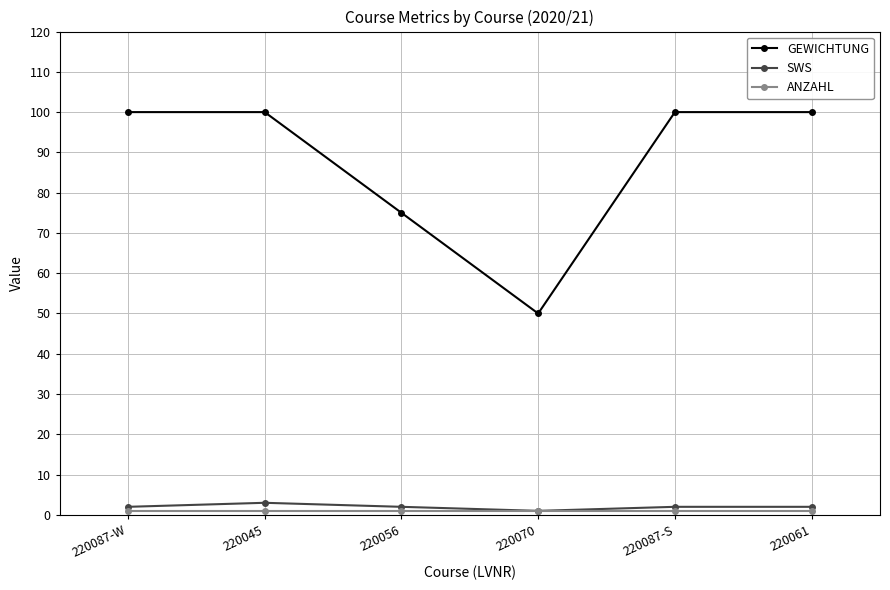

Between 220070 and 220061, which series saw the biggest shift?

GEWICHTUNG